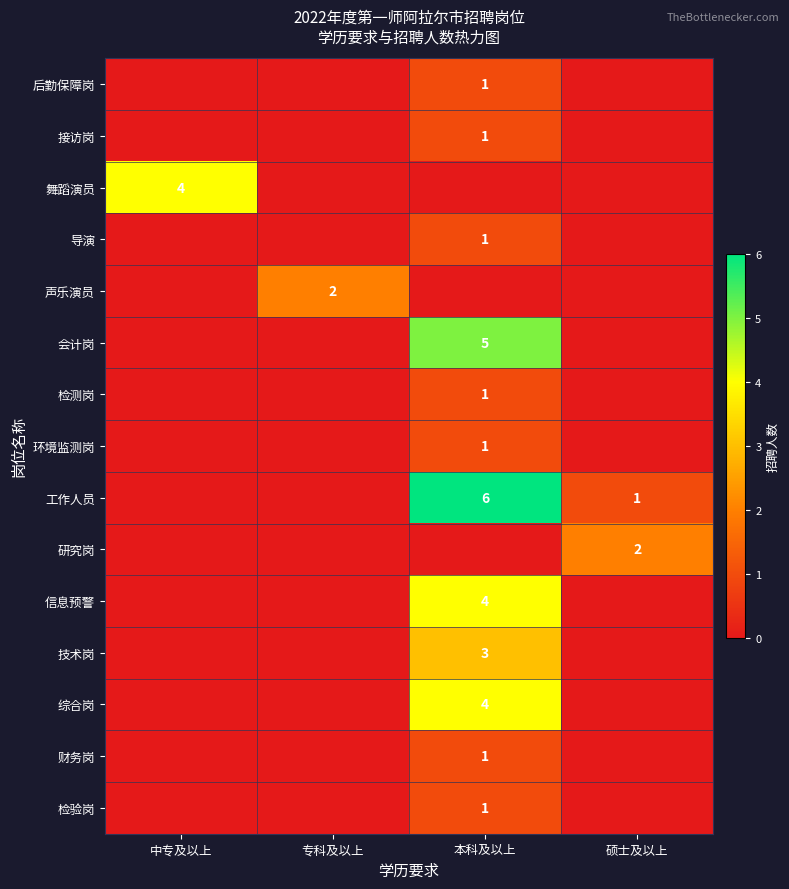

Rank the series at 本科及以上 from lowest to highest value.

舞蹈演员, 声乐演员, 研究岗, 后勤保障岗, 接访岗, 导演, 检测岗, 环境监测岗, 财务岗, 检验岗, 技术岗, 信息预警, 综合岗, 会计岗, 工作人员